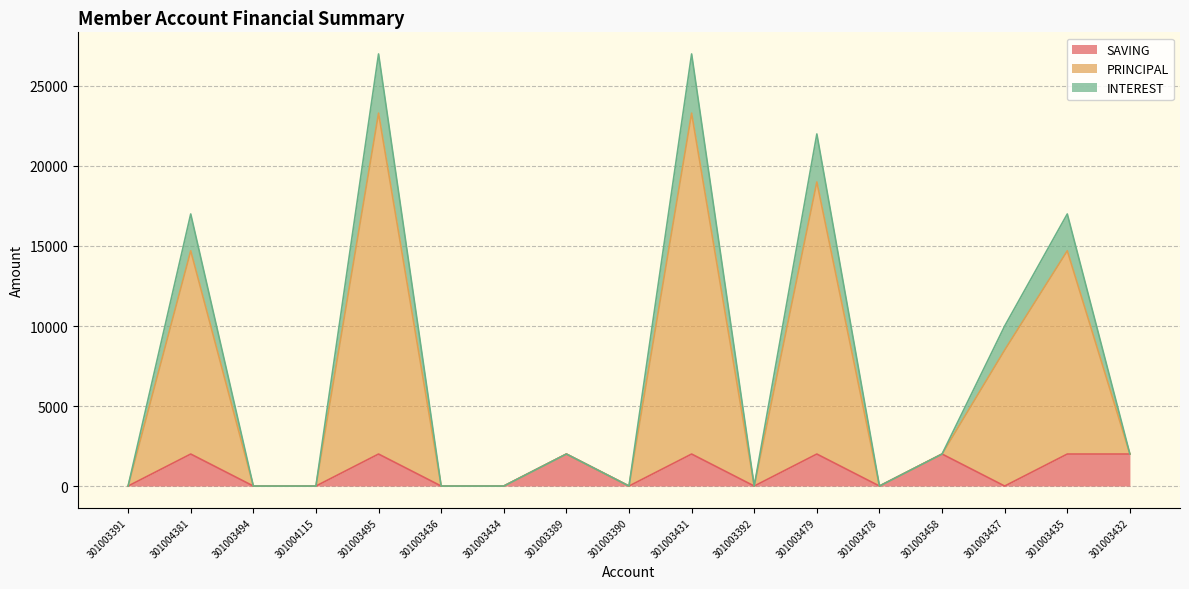

How many interior local valleys does the INTEREST series have?

3